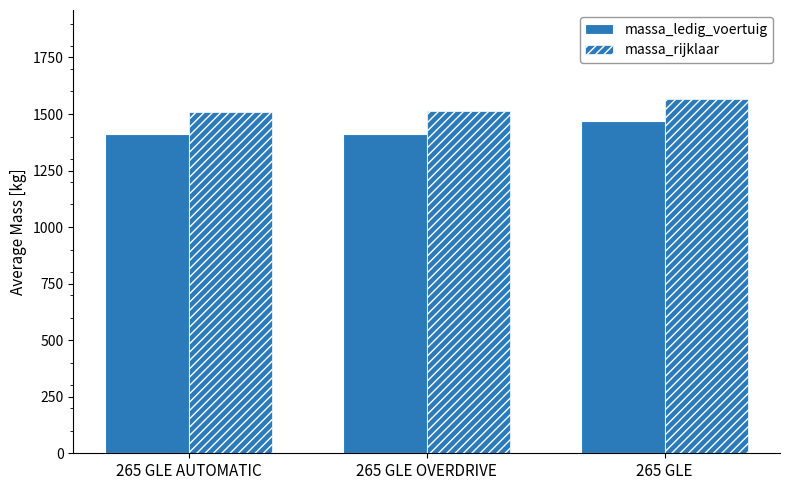

The value of massa_ledig_voertuig at 265 GLE is 2475.2. True or false?

False